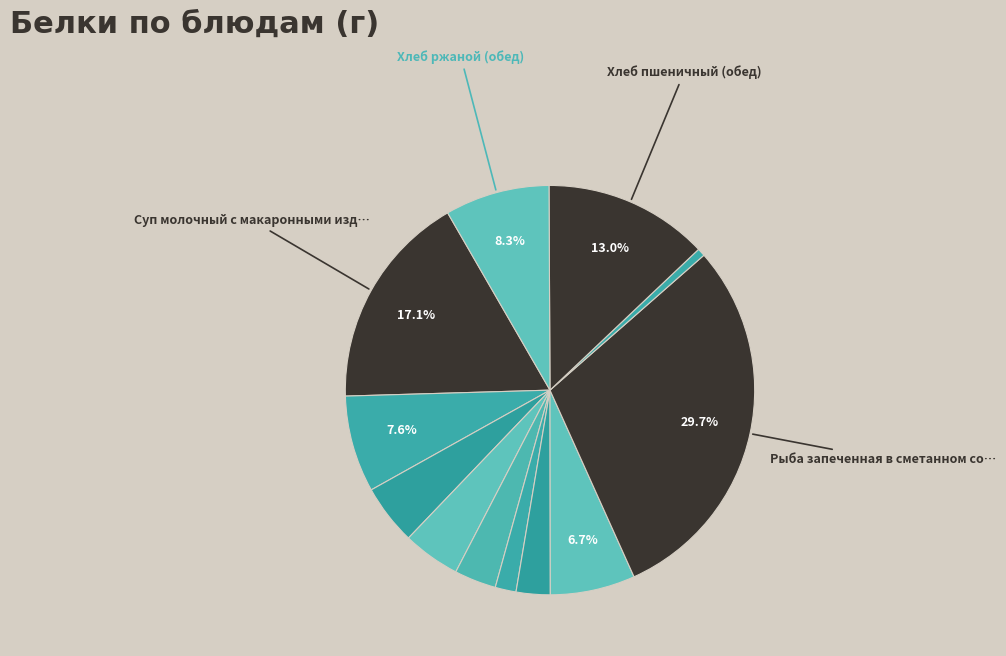

Count the number of slices in the pie.

12